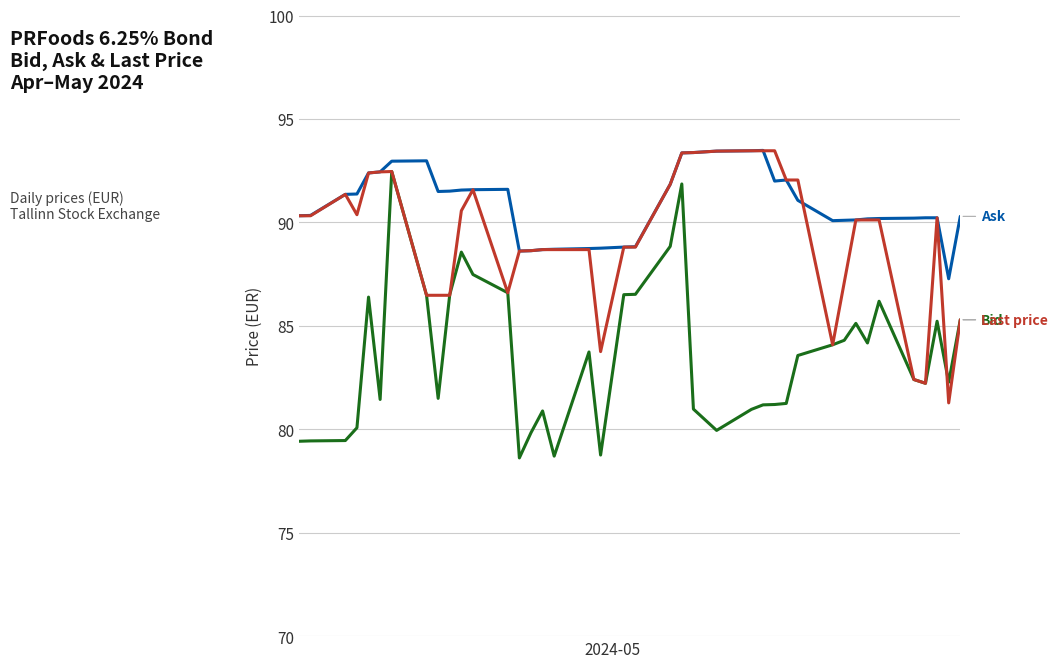

What is the minimum value shown in the chart?

78.6